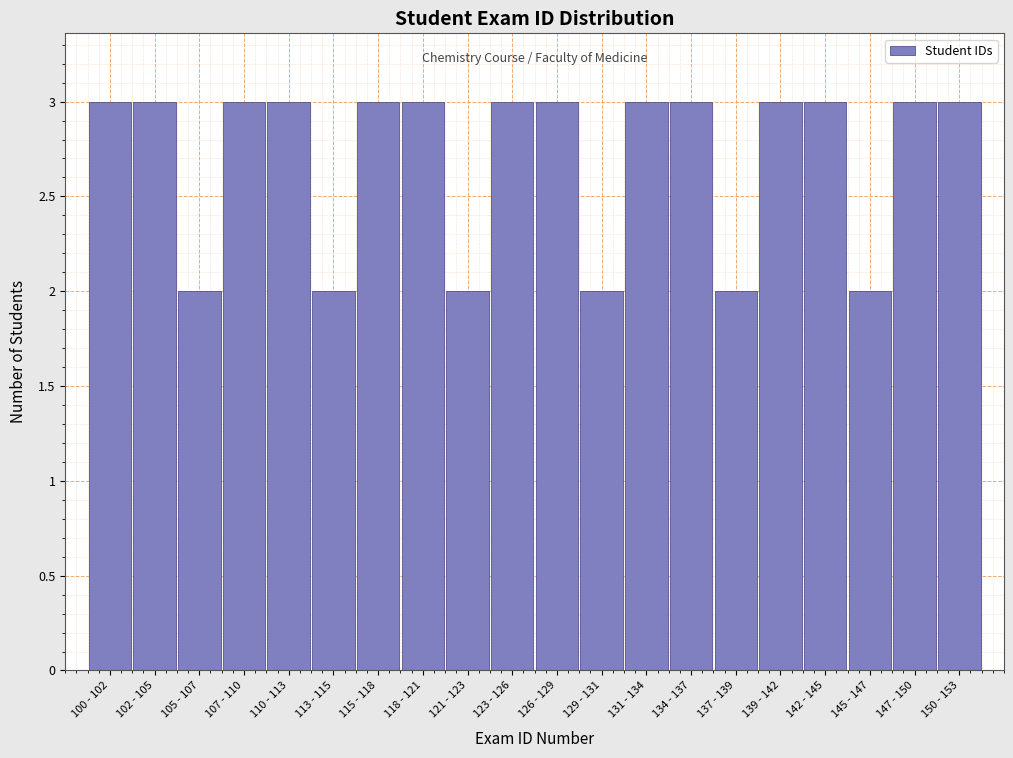

Reading left to right, what are all the values shown in this chart?

3	3	2	3	3	2	3	3	2	3	3	2	3	3	2	3	3	2	3	3